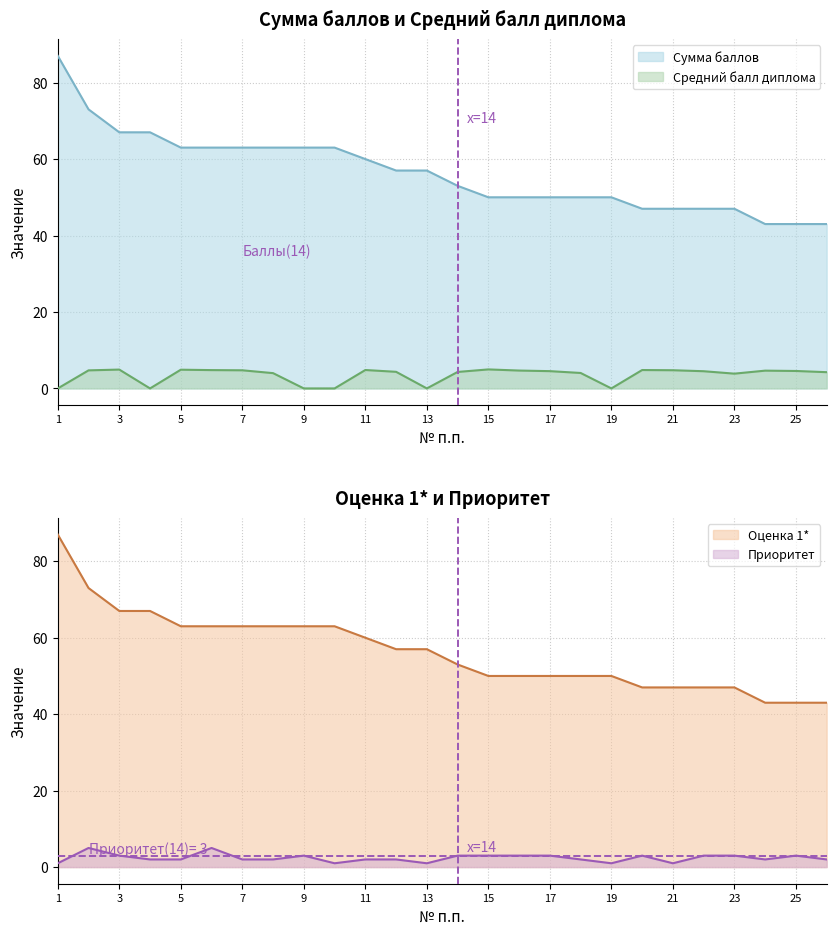

True or false: Оценка 1* and Приоритет cross at least once.

False